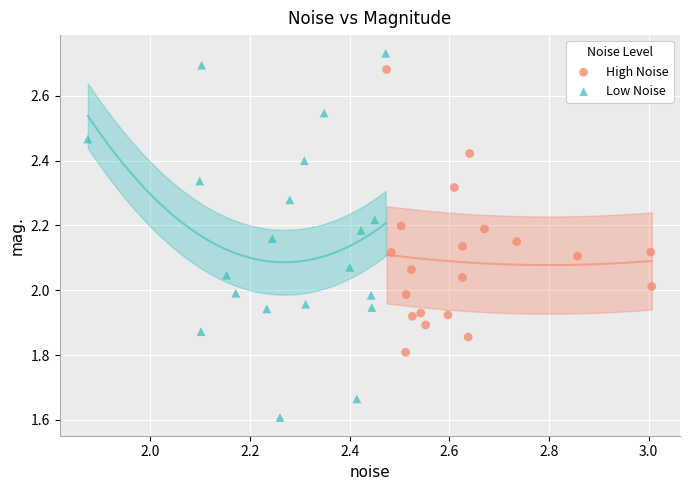

Which series reaches the minimum Y coordinate?

Low Noise